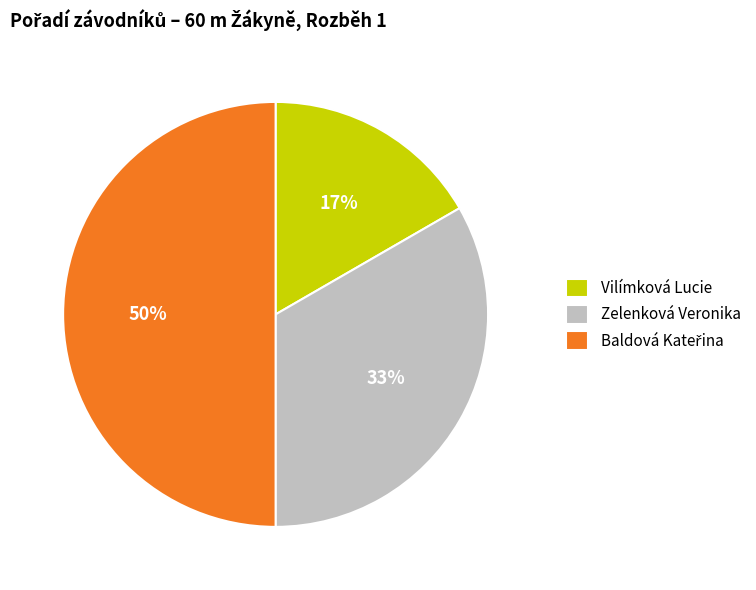

Is it true that Zelenková Veronika is 33% of the pie?

True